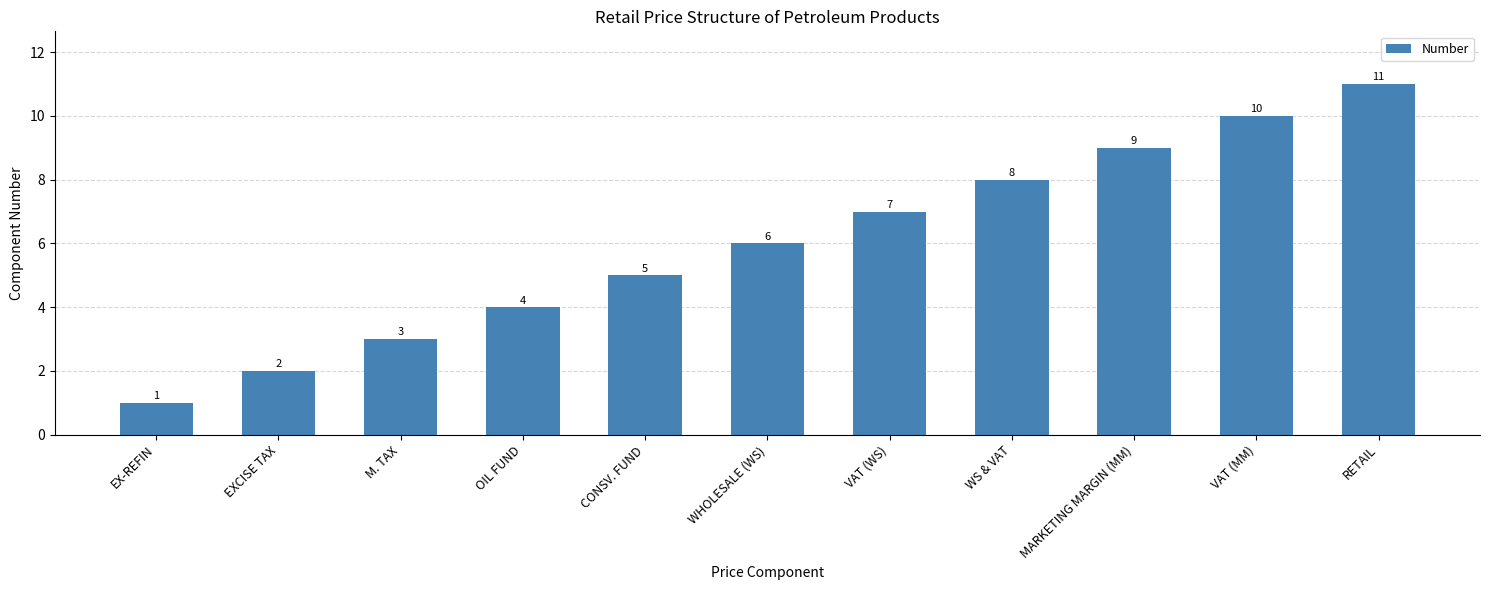

Are the bars horizontal?

No